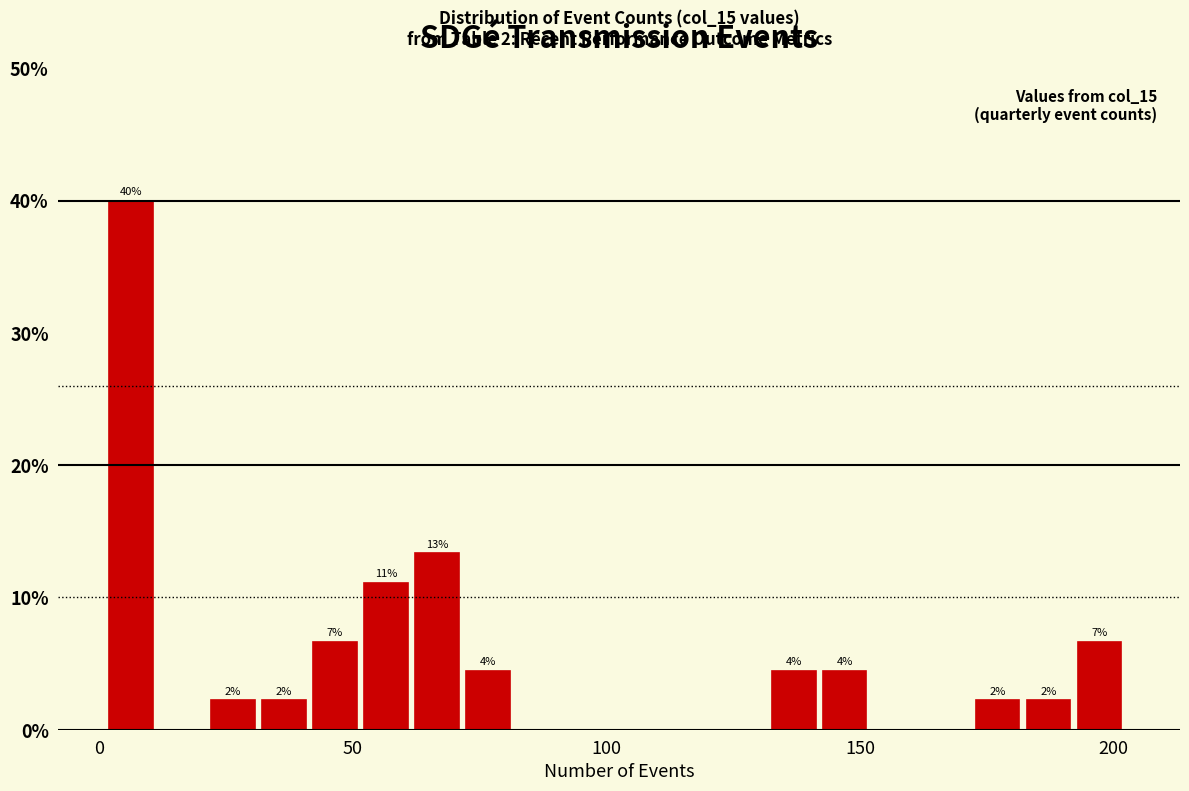

Around what value on the x-axis is the tallest bar? Give the approximate position of its centre, as read against the axis.

5